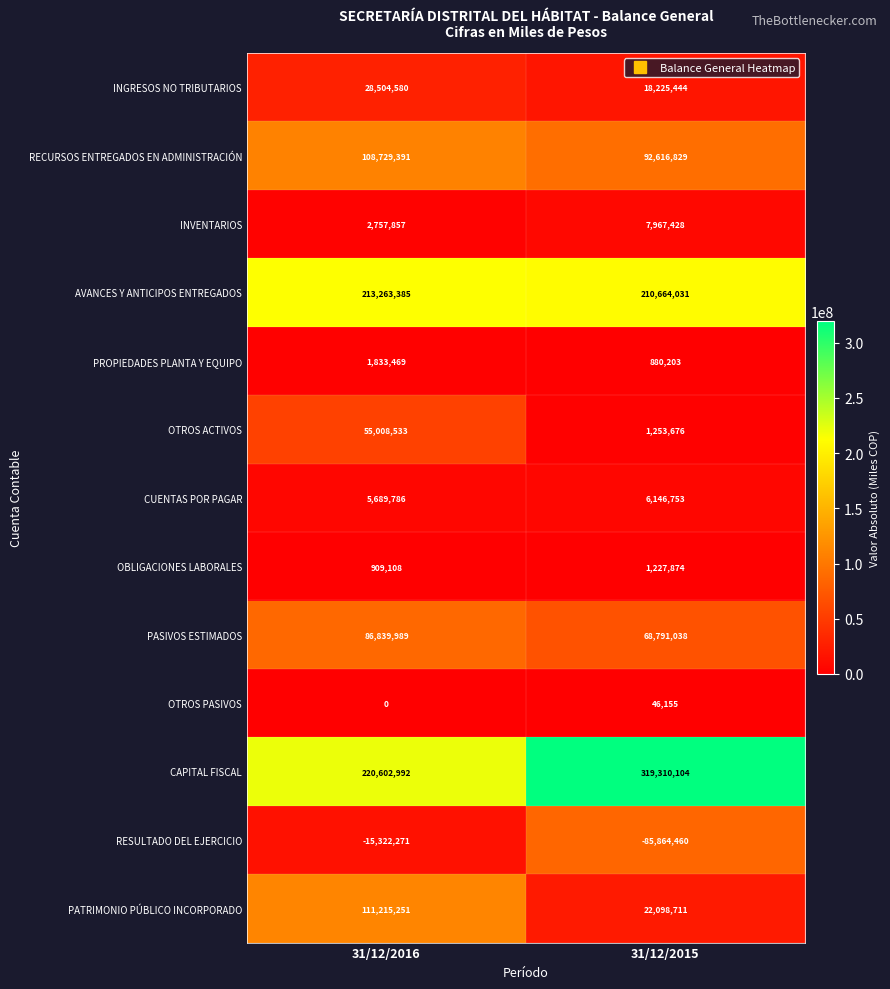

Reading right to left, transcribe all the data shown in this chart.

INGRESOS NO TRIBUTARIOS: 18225444	28504580
RECURSOS ENTREGADOS EN ADMINISTRACIÓN: 92616829	108729391
INVENTARIOS: 7967428	2757857
AVANCES Y ANTICIPOS ENTREGADOS: 210664031	213263385
PROPIEDADES PLANTA Y EQUIPO: 880203	1833469
OTROS ACTIVOS: 1253676	55008533
CUENTAS POR PAGAR: 6146753	5689786
OBLIGACIONES LABORALES: 1227874	909108
PASIVOS ESTIMADOS: 68791038	86839989
OTROS PASIVOS: 46155	0
CAPITAL FISCAL: 319310104	220602992
RESULTADO DEL EJERCICIO: -85864460	-15322271
PATRIMONIO PÚBLICO INCORPORADO: 22098711	111215251